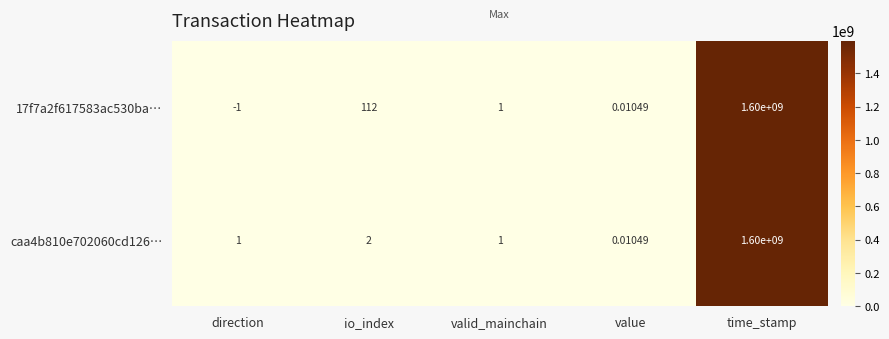

At which label does 17f7a2f617583ac530ba… reach its peak?

time_stamp